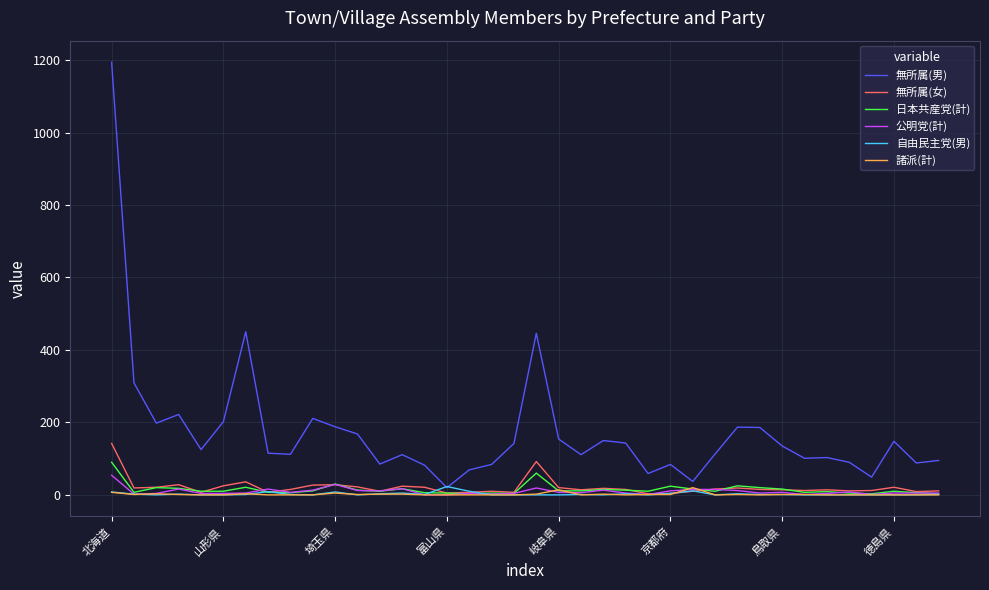

In 無所属(女), how many points are higher than both neighbors (excluding endpoints)?

10